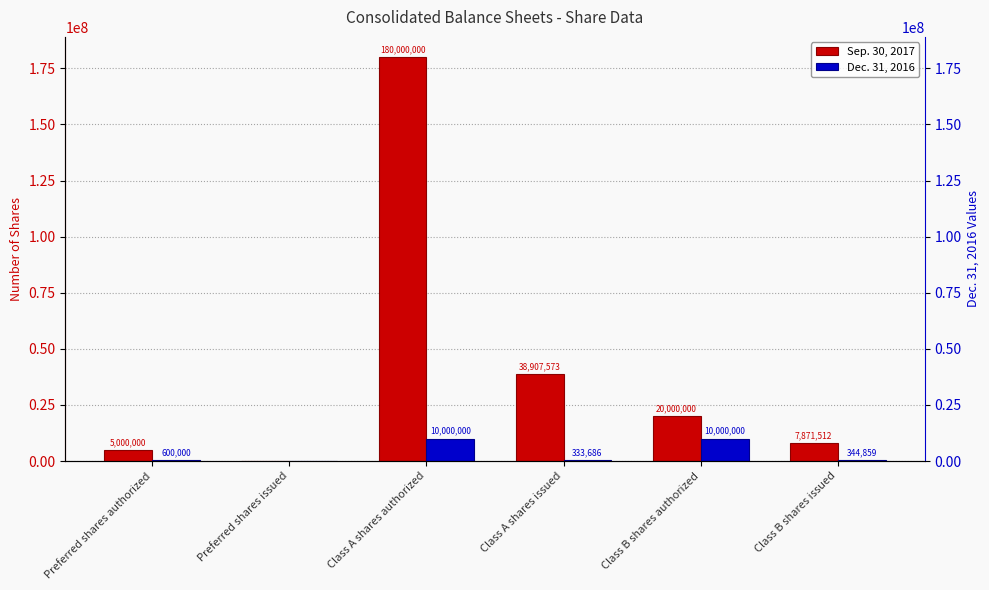

True or false: Dec. 31, 2016 has a value of 344859 at Class B shares issued.

True